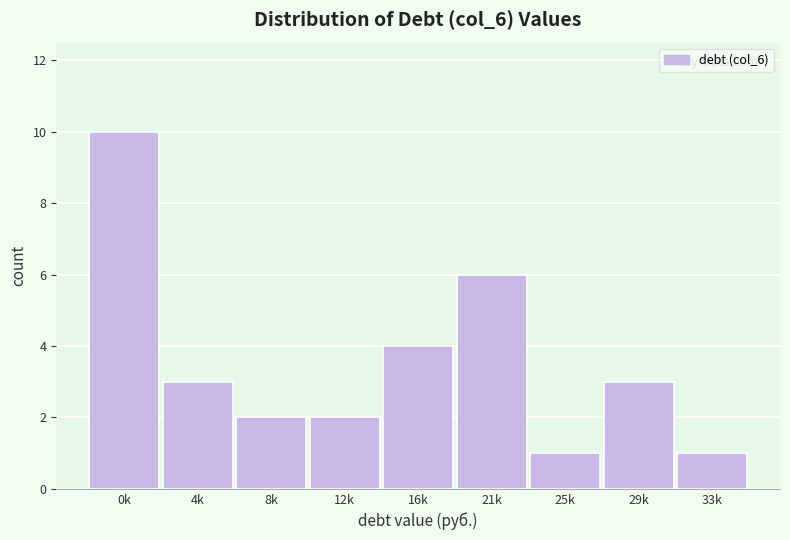

Reading left to right, transcribe all the data shown in this chart.

10	3	2	2	4	6	1	3	1